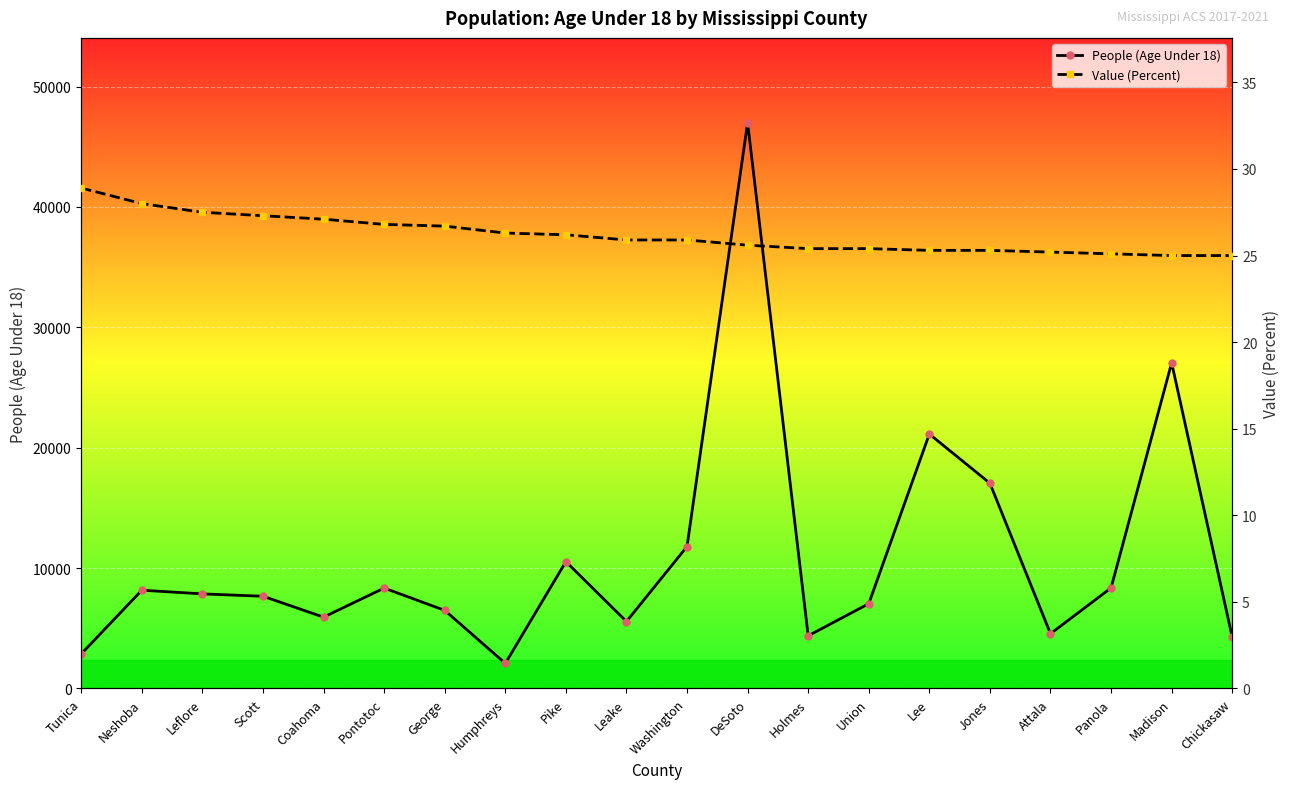

What is the approximate value of People (Age Under 18) at Scott?

7661